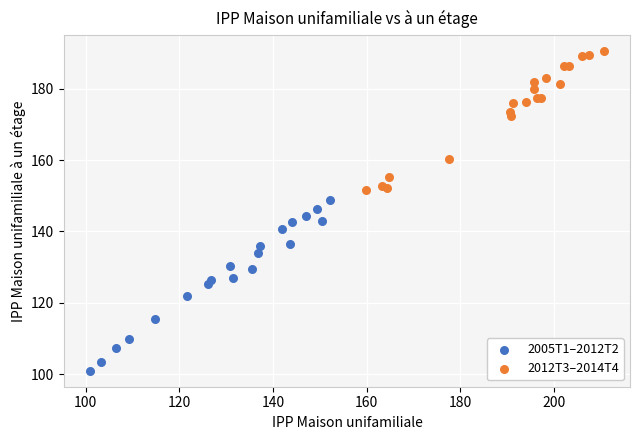

Which series has the largest Y range (max minus min)?

2005T1–2012T2